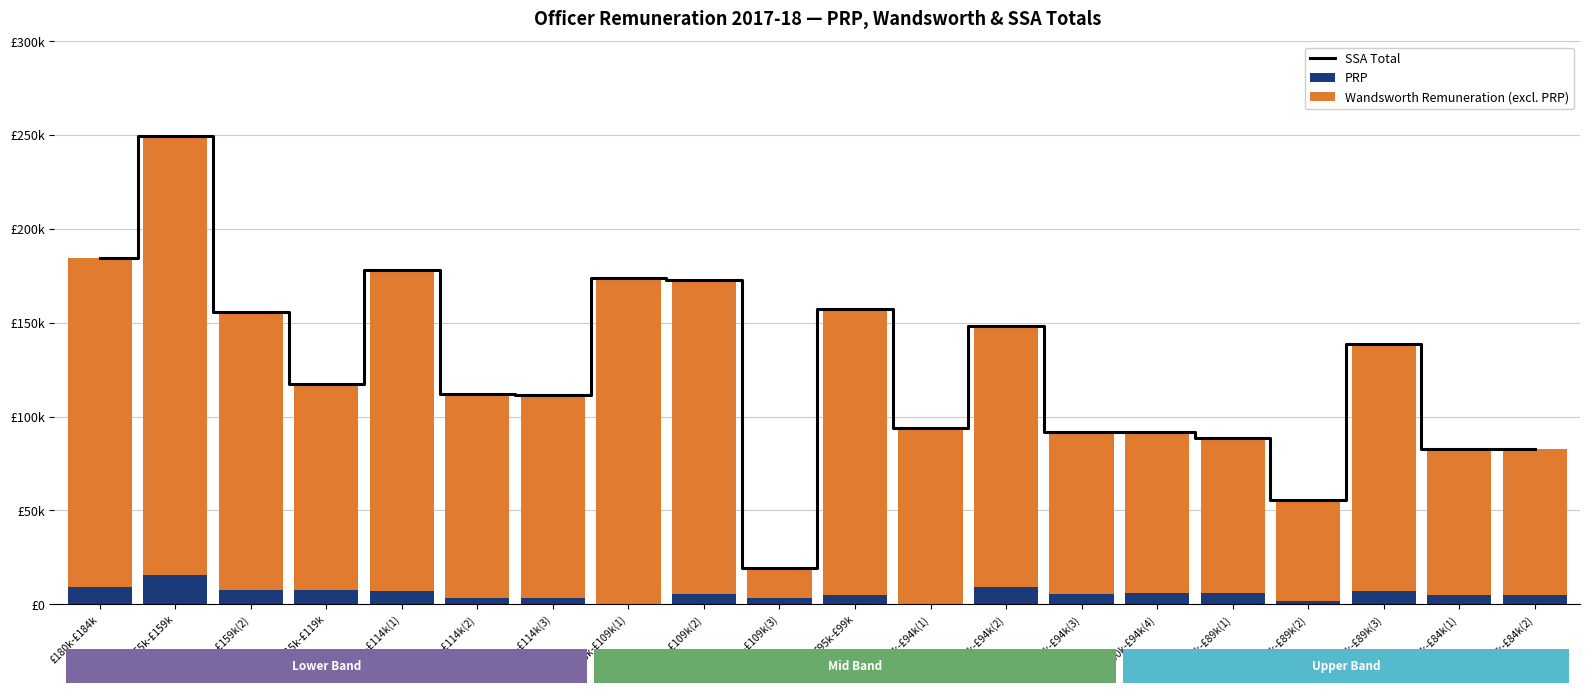

Is the value of SSA Total at £115k-£119k greater than the value of PRP at £180k-£184k?

Yes